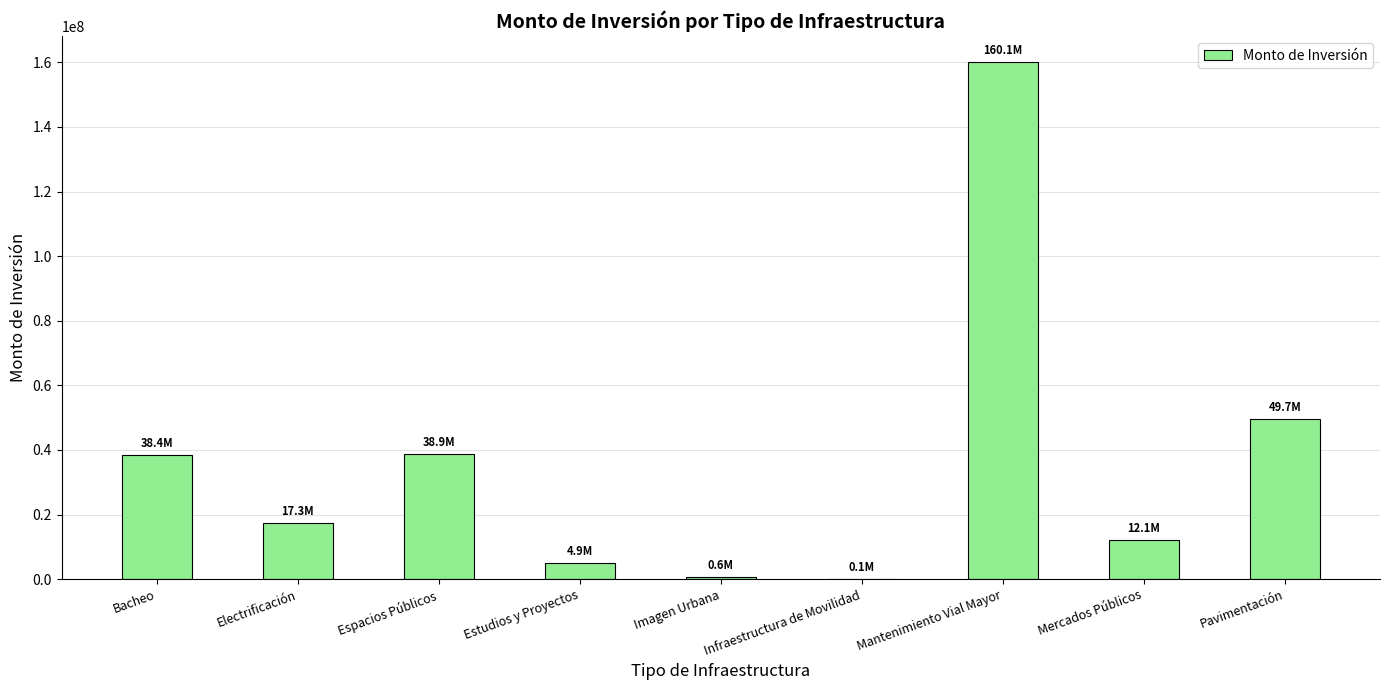

The chart shows a value of 4891878.1 at Estudios y Proyectos. True or false?

True